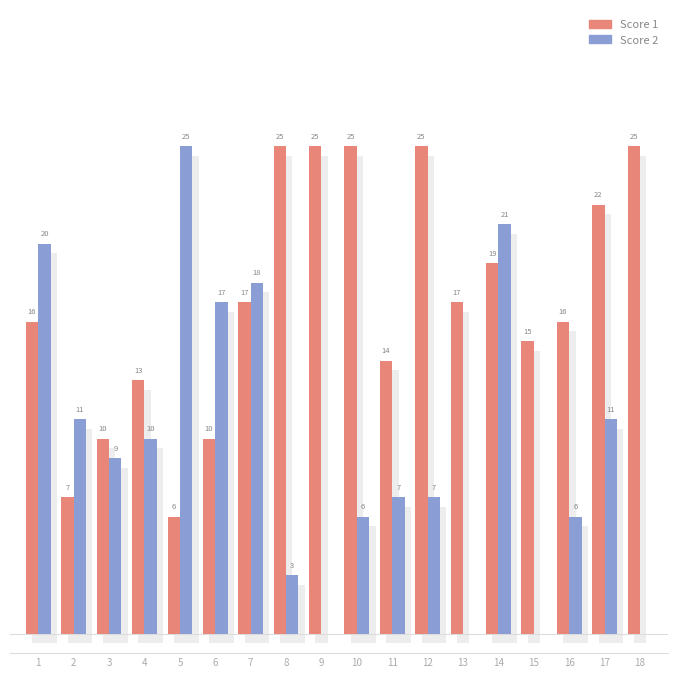

Which series has the widest spread of values?

Score 2